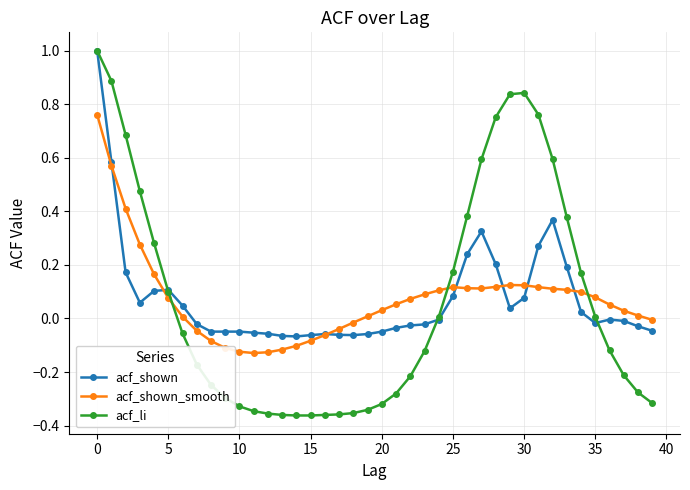

Which series has the widest spread of values?

acf_li